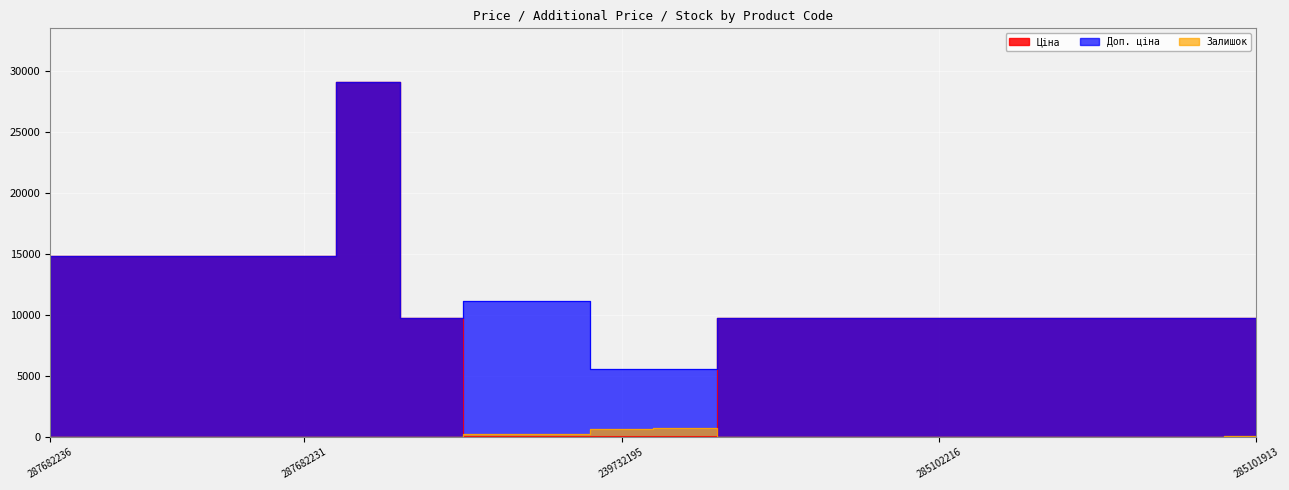

Which series has the widest spread of values?

Ціна